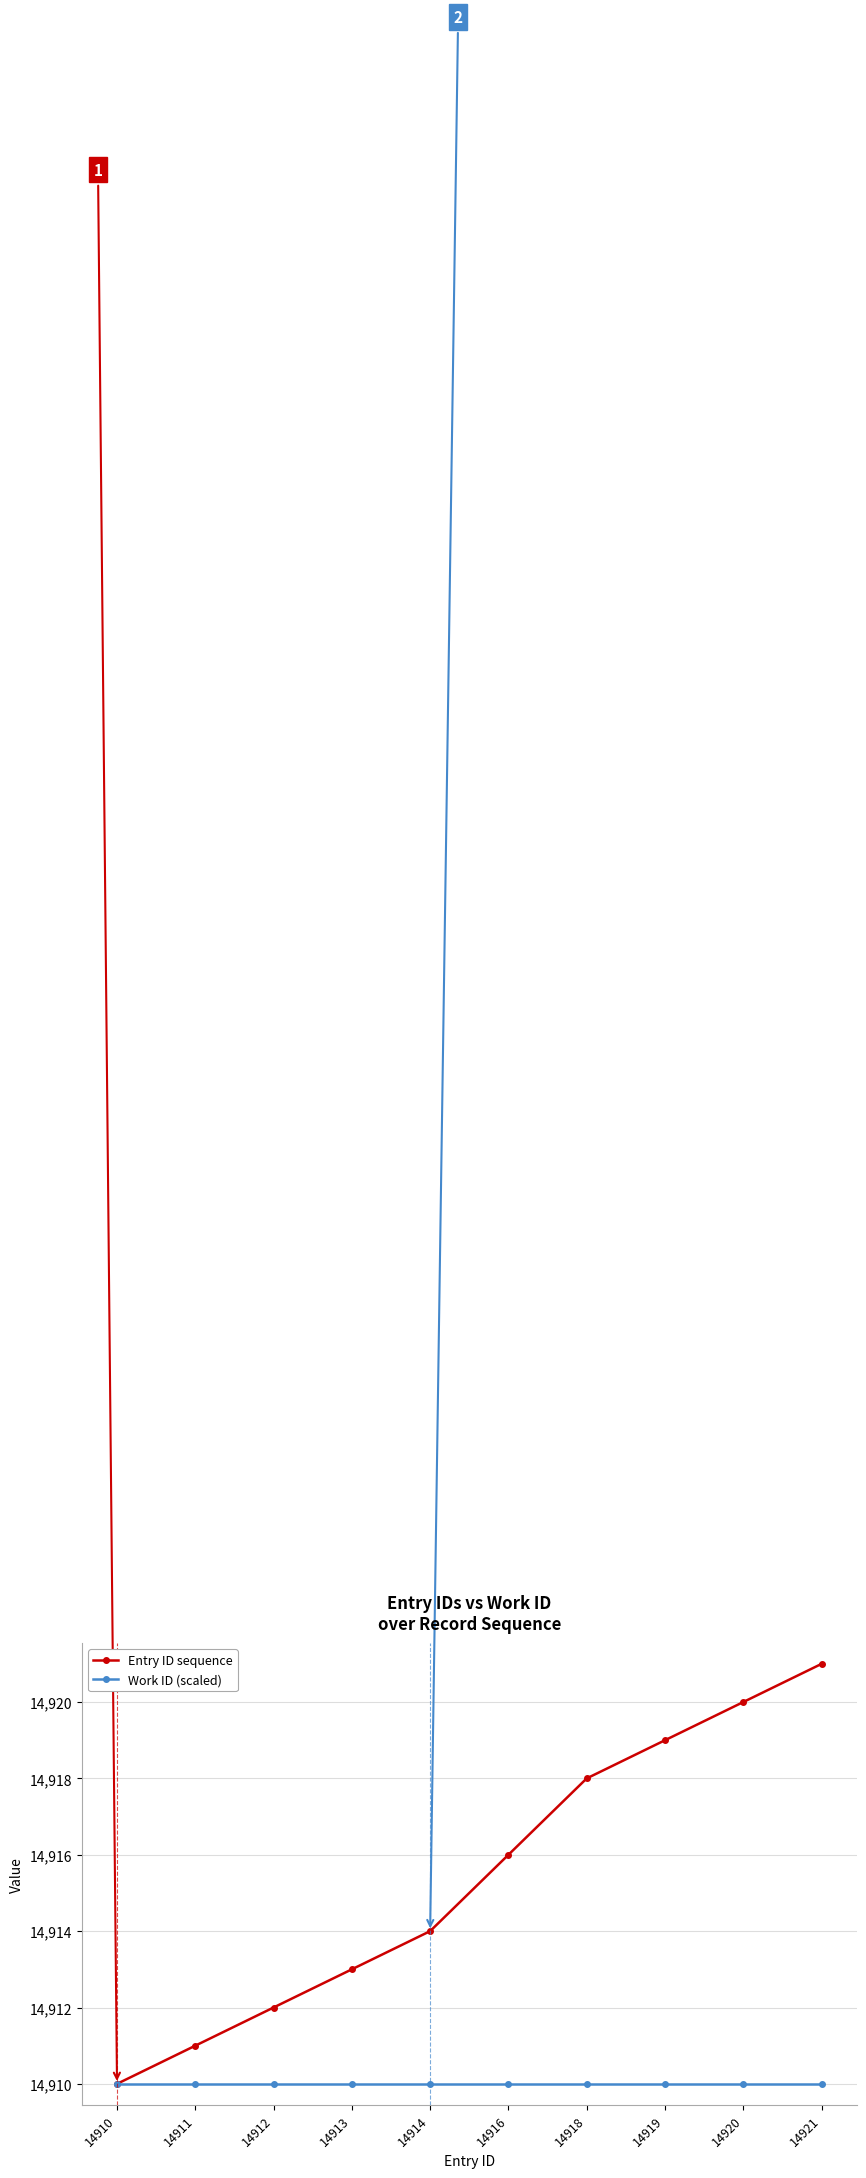

What is the greatest value displayed?

14921.0